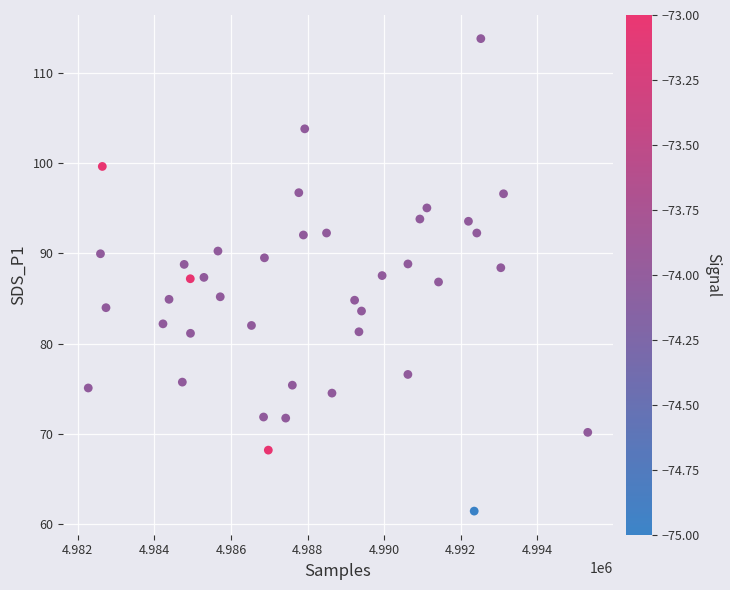

What is the range of Y values (max minus min)?

52.4